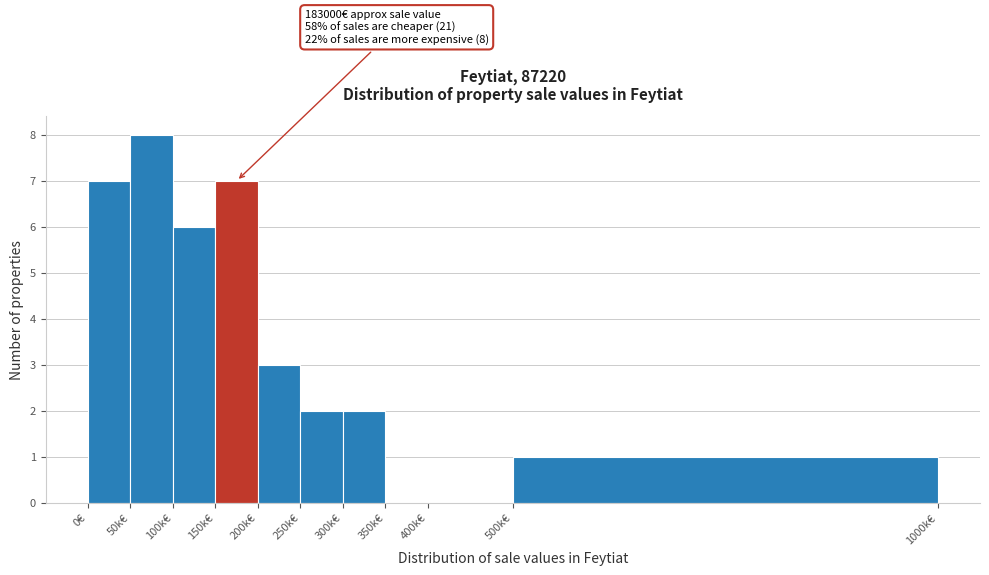

Reading right to left, what are all the values shown in this chart?

500k€=1	400k€=0	350k€=0	300k€=2	250k€=2	200k€=3	150k€=7	100k€=6	50k€=8	0€=7